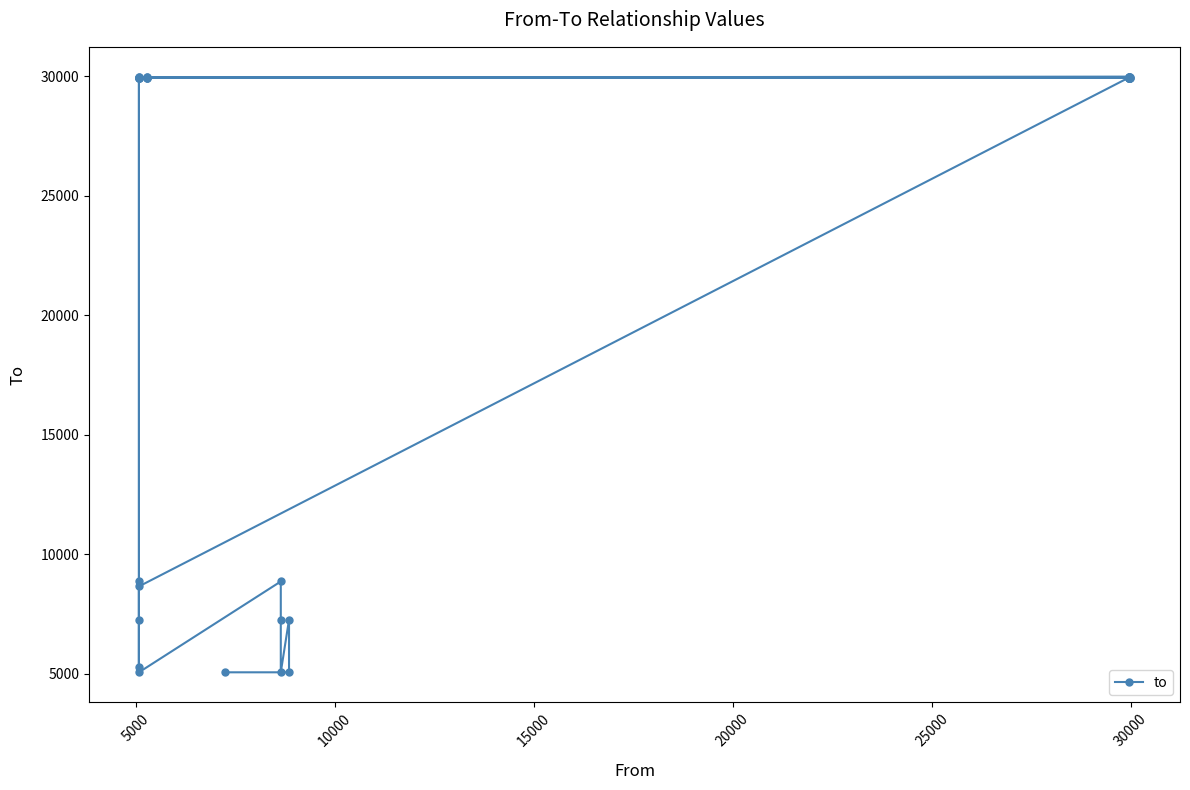

How many data points are less than 29942?

12